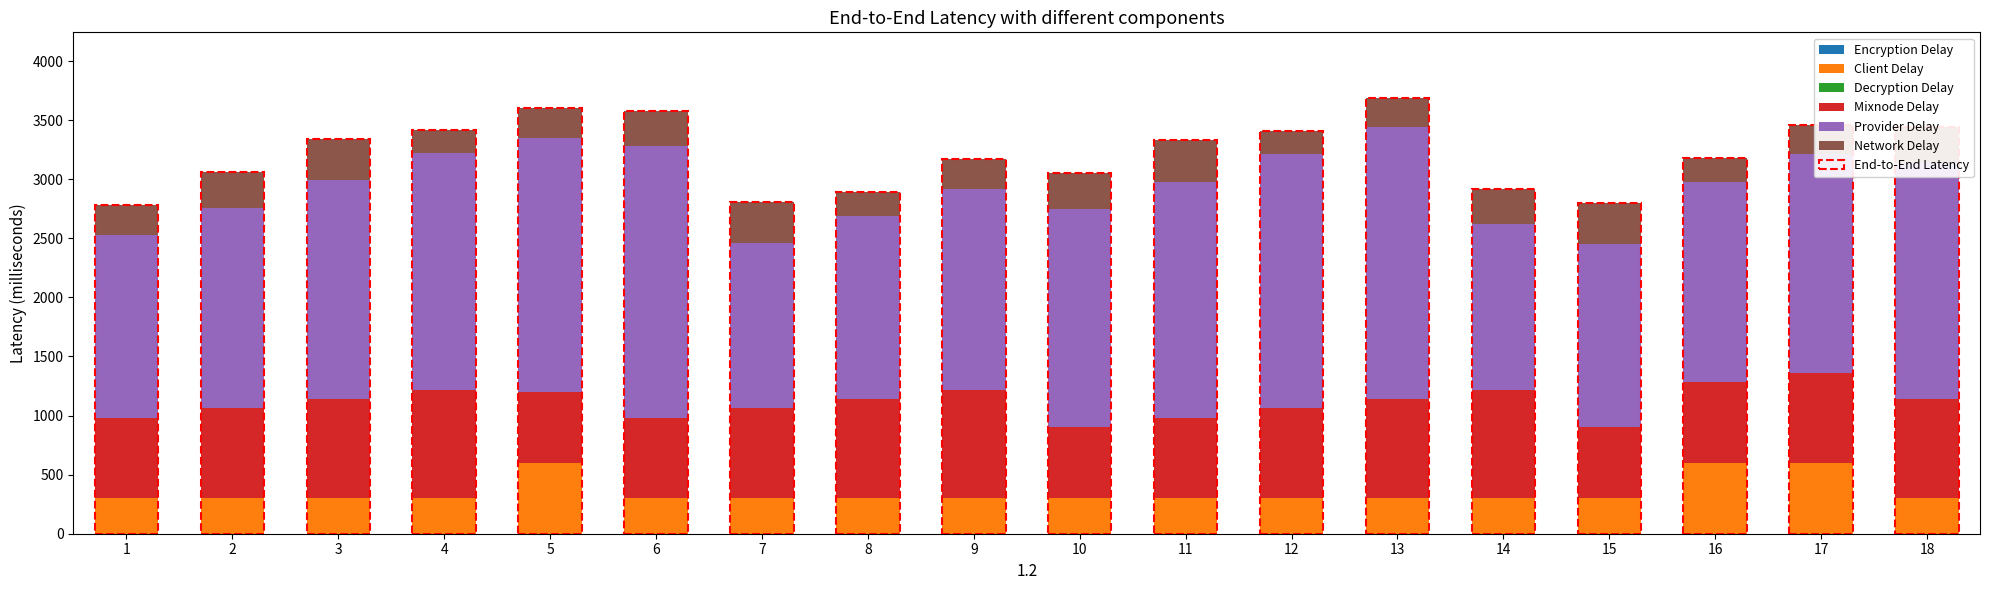

Which series changed the most between 4 and 6?

Provider Delay